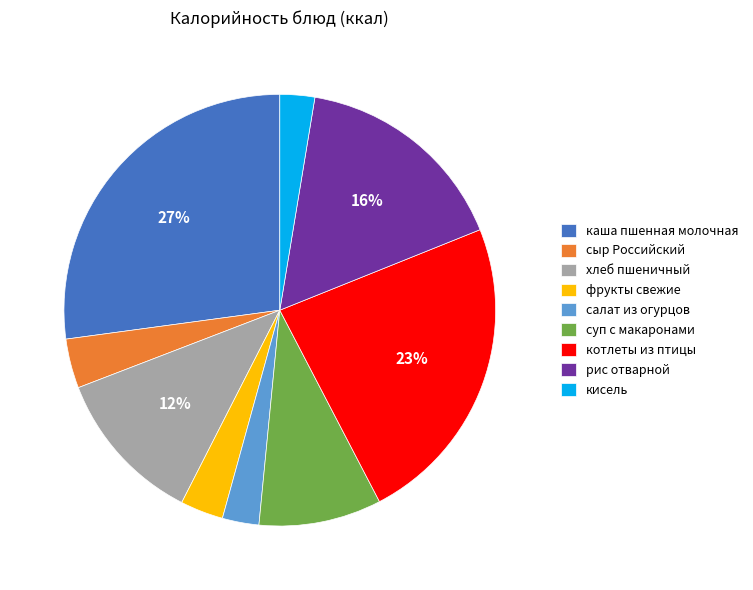

How many slices are in this pie chart?

9